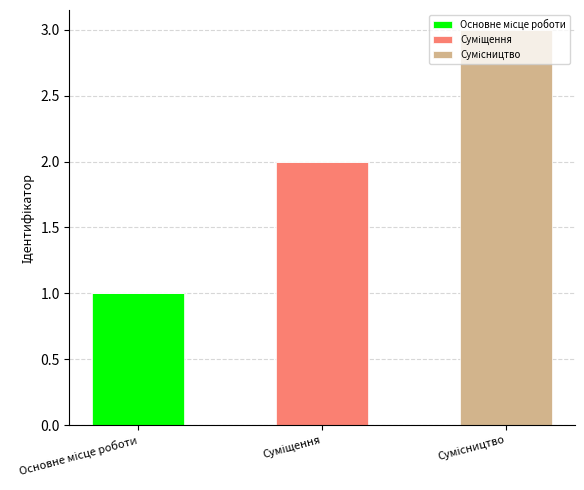

The value of Суміщення at Основне місце роботи is 0. True or false?

True